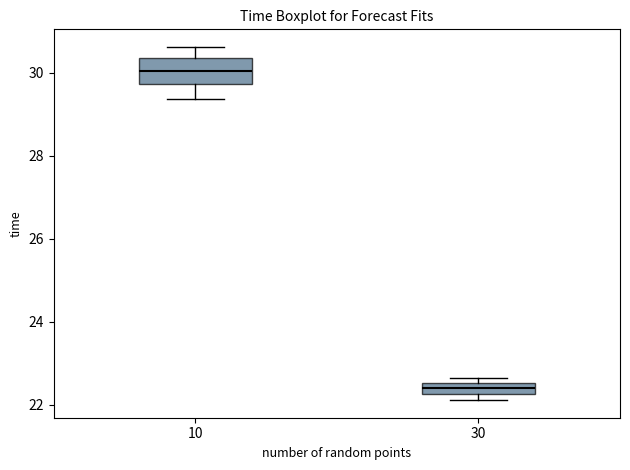

Which box is the tallest, from its lower edge to its upper edge?

10